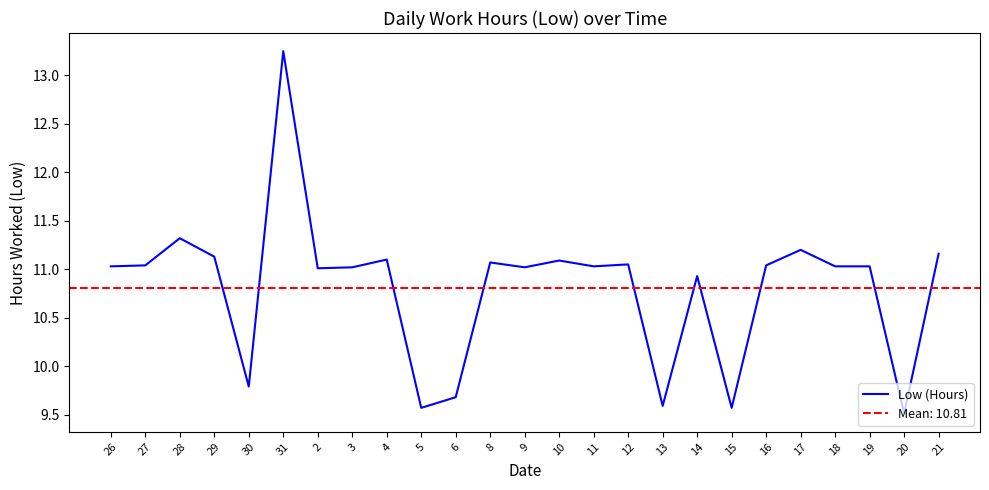

Read the value at 8.

11.1